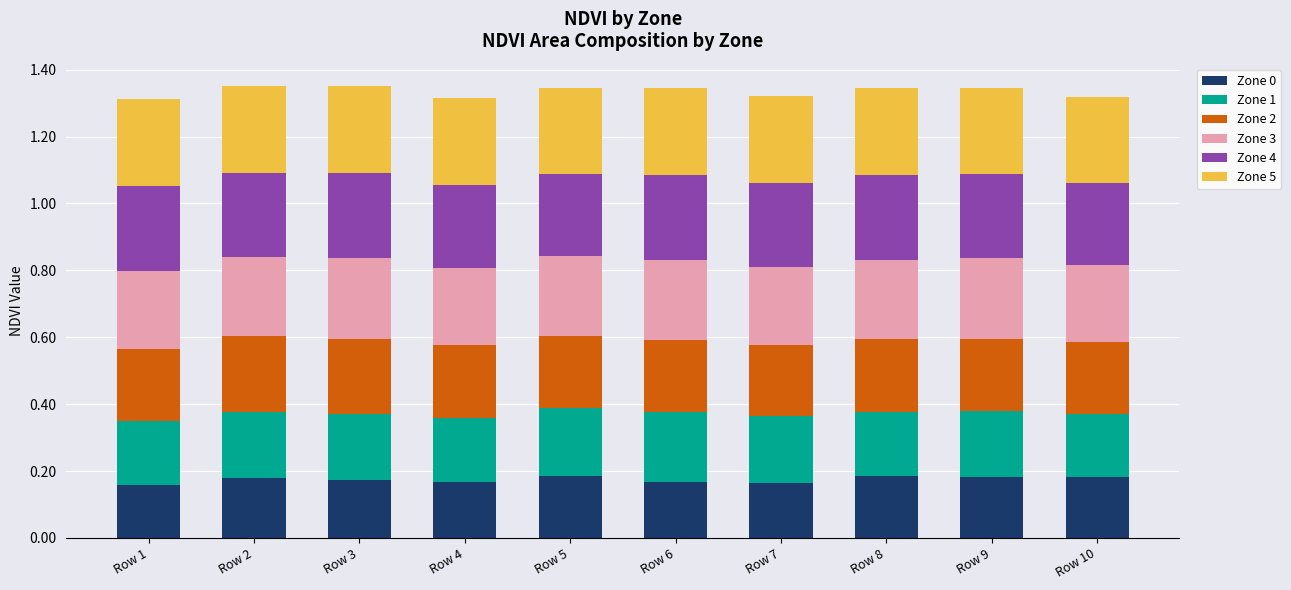

The value of Zone 0 at Row 4 is 0.0. True or false?

False